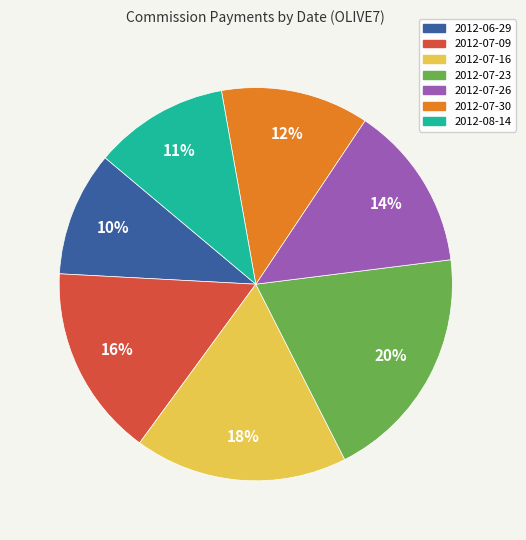

What is the largest slice in the pie chart?

2012-07-23